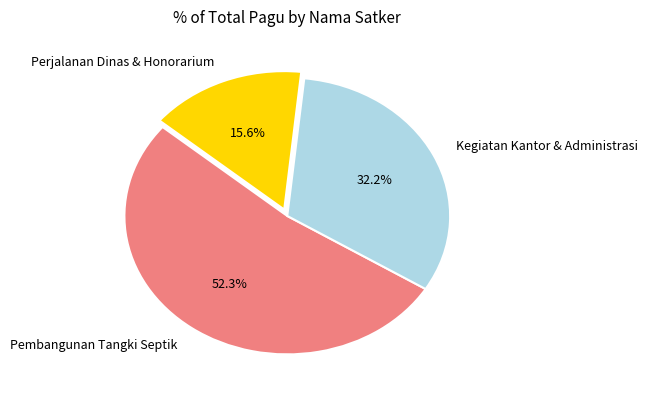

Do Perjalanan Dinas & Honorarium and Kegiatan Kantor & Administrasi together represent more than half of the pie?

No